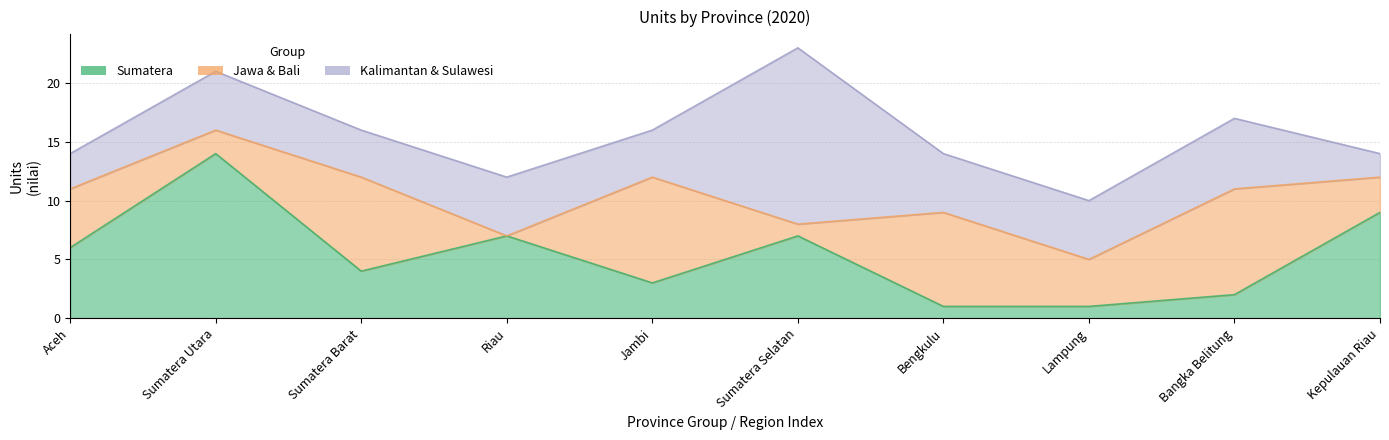

The Sumatera series shows 12 at Sumatera Selatan. True or false?

False